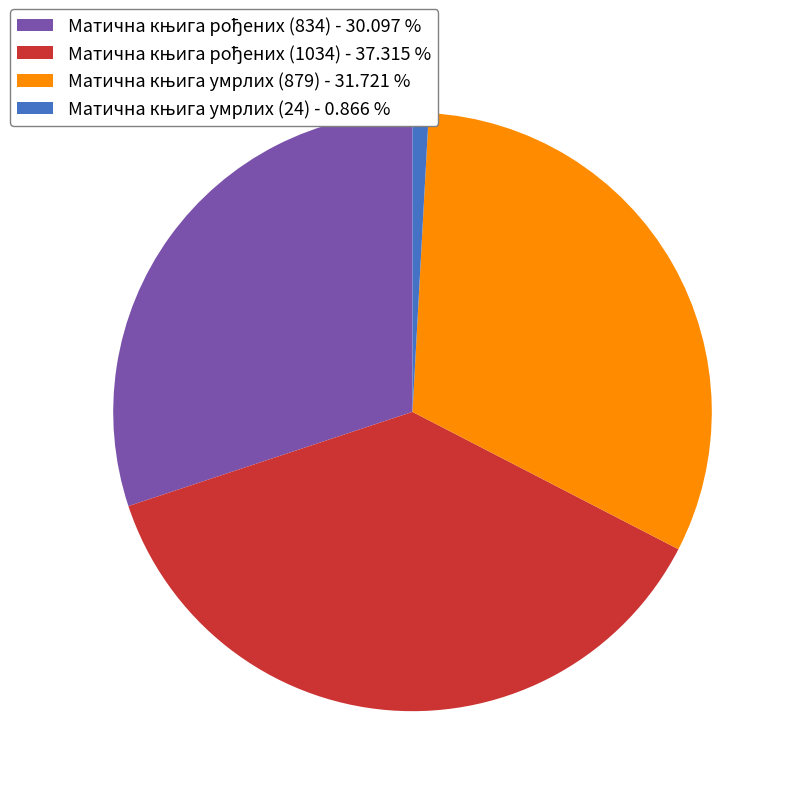

How many segments does this pie chart have?

4